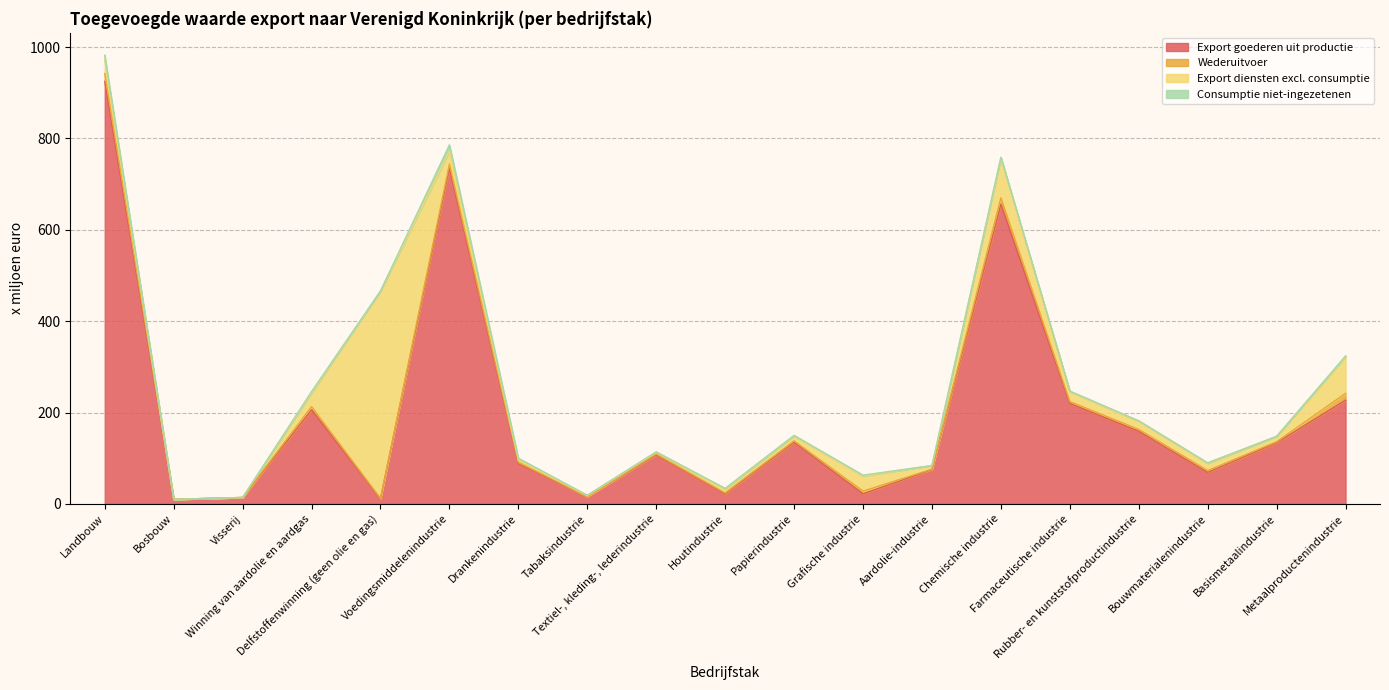

Where is the first local maximum for Export diensten excl. consumptie?

Delfstoffenwinning (geen olie en gas)